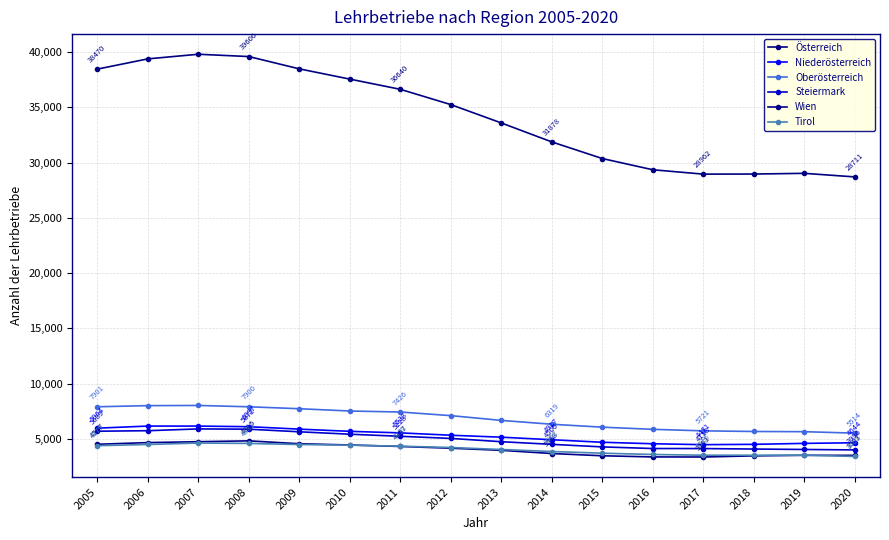

How many data points in Niederösterreich are less than 5324?

8